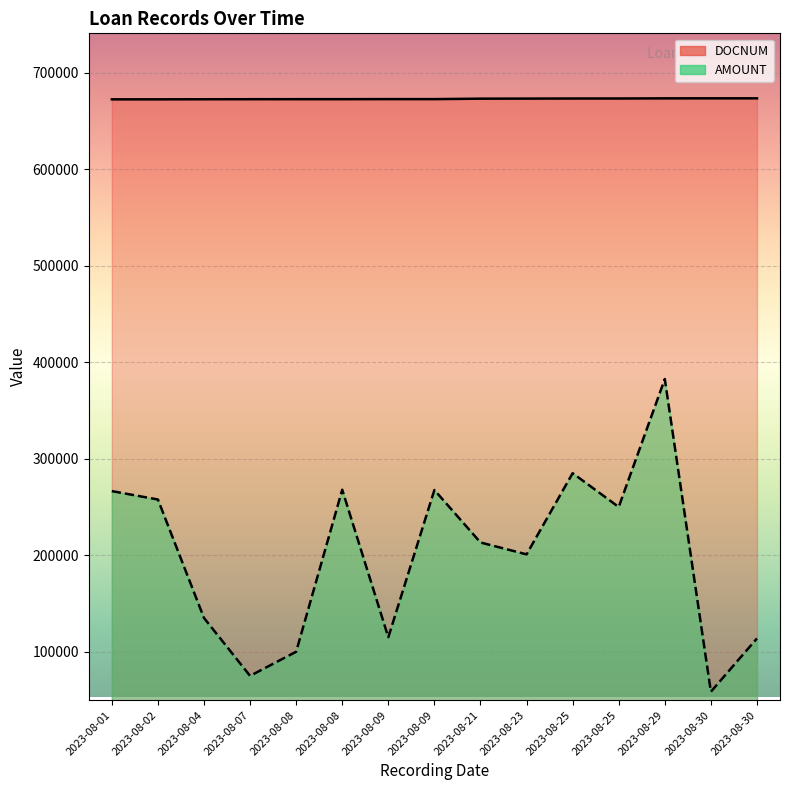

At how many categories does at least one series exceed 111963?

15